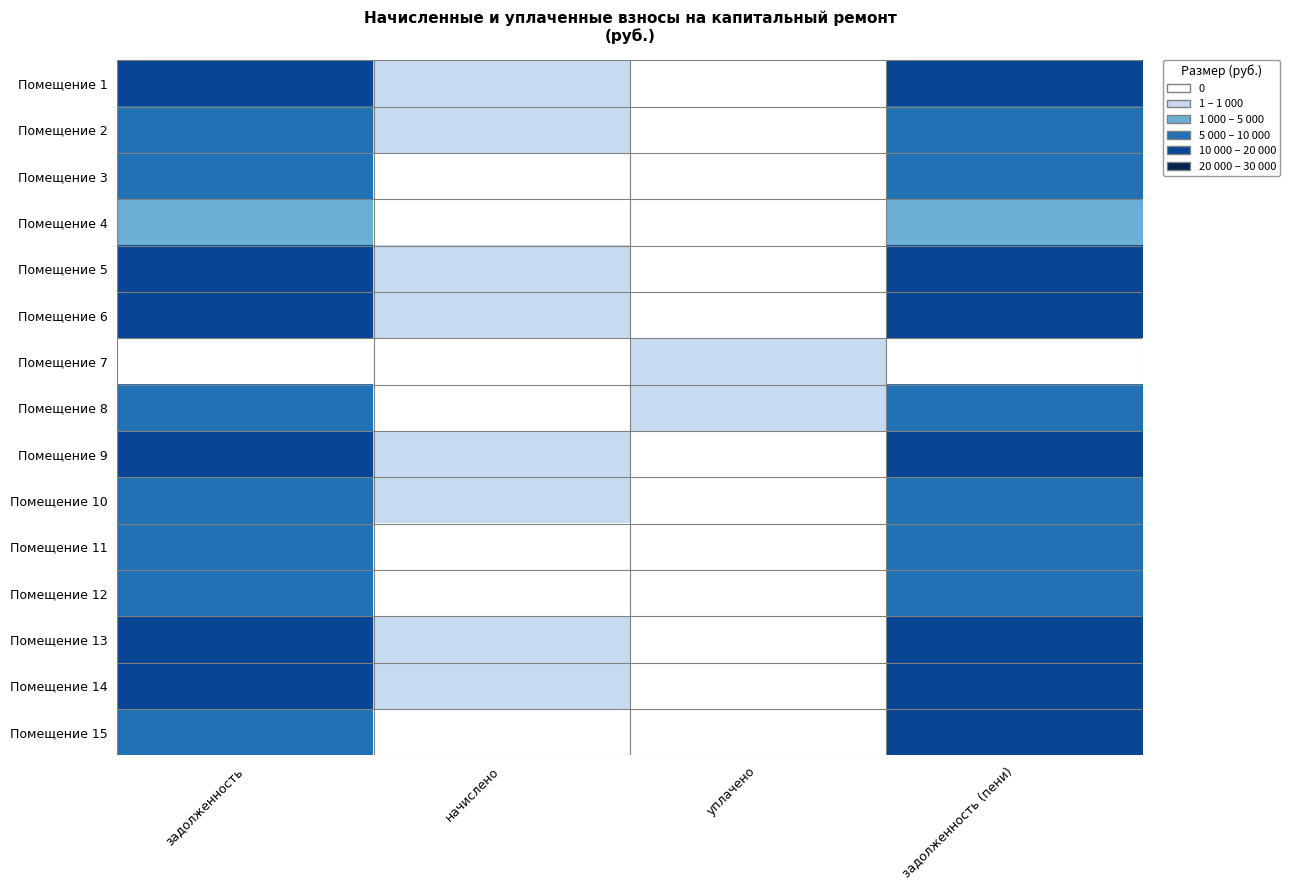

Which series has the largest range (max minus min)?

Помещение 6